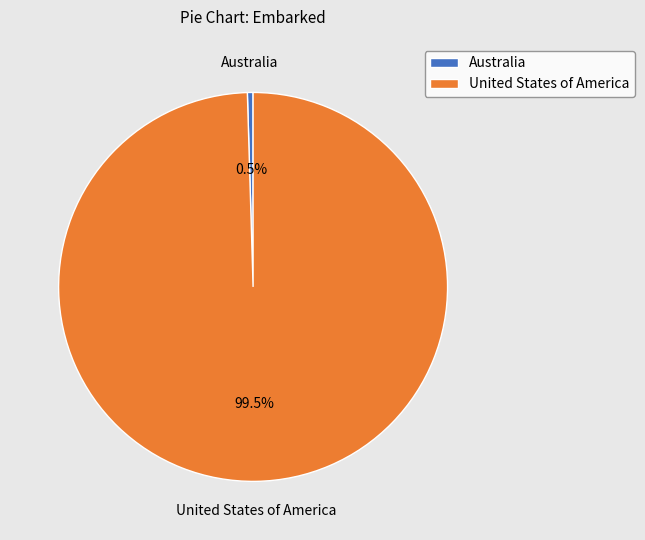

To the nearest percent, what is the average slice percentage?

50%